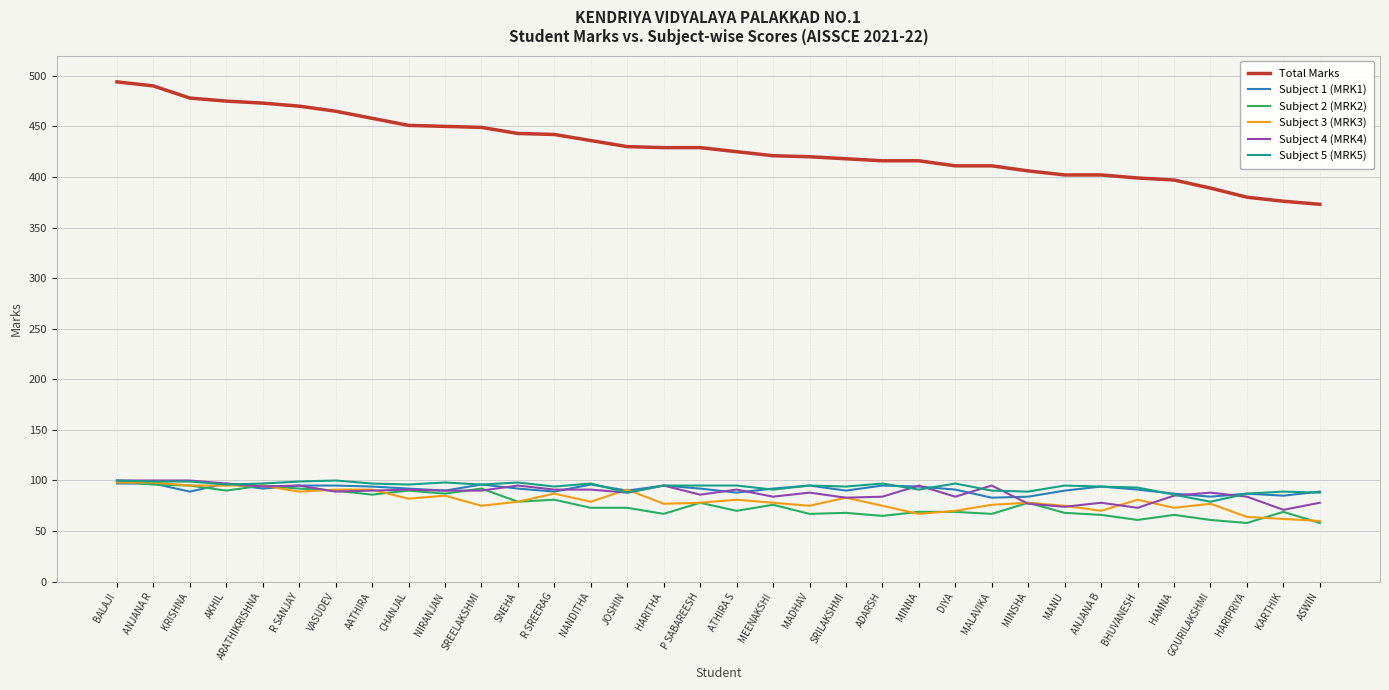

Which series changed the most between SRILAKSHMI and DIYA?

Subject 3 (MRK3)